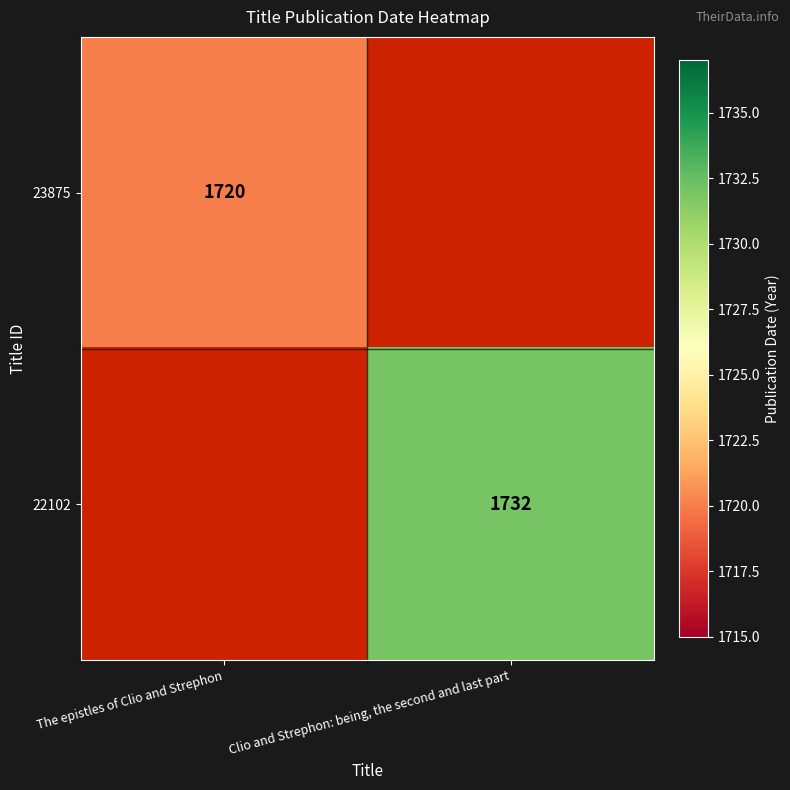

The value of 22102 at Clio and Strephon: being, the second and last part is 844. True or false?

False